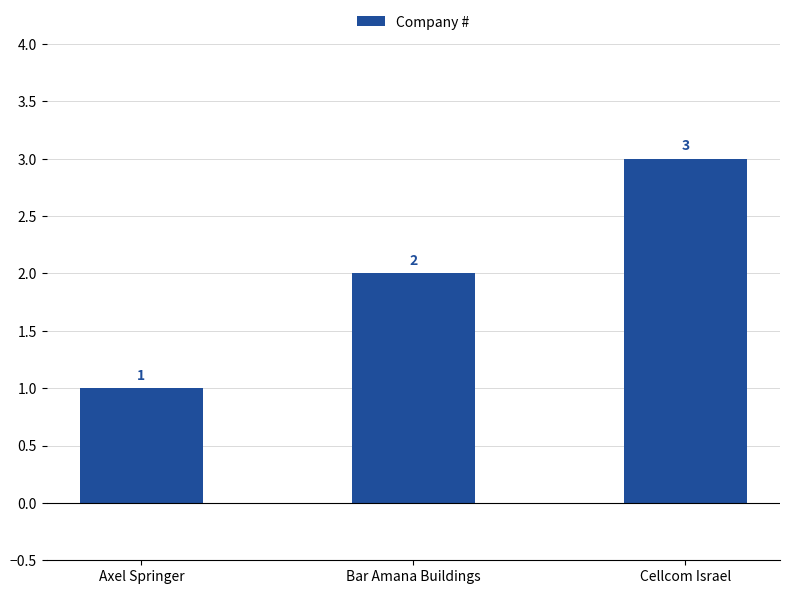

List the labels in order of value, largest first.

Cellcom Israel, Bar Amana Buildings, Axel Springer